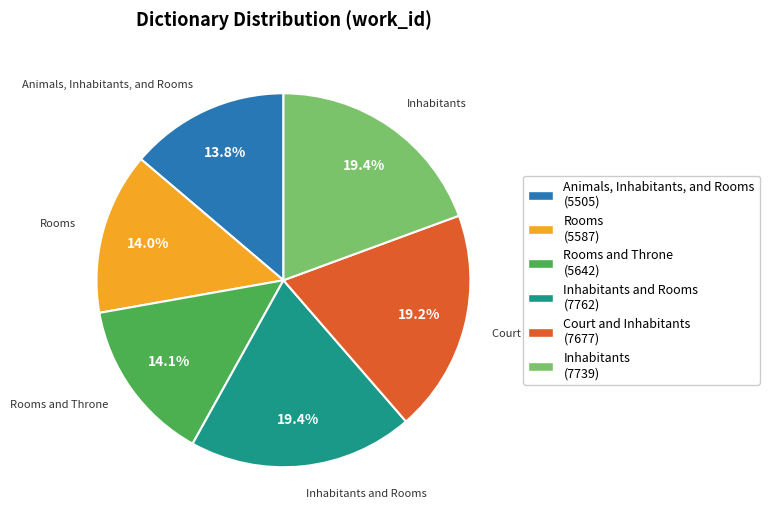

To the nearest percent, what is the average slice percentage?

17%